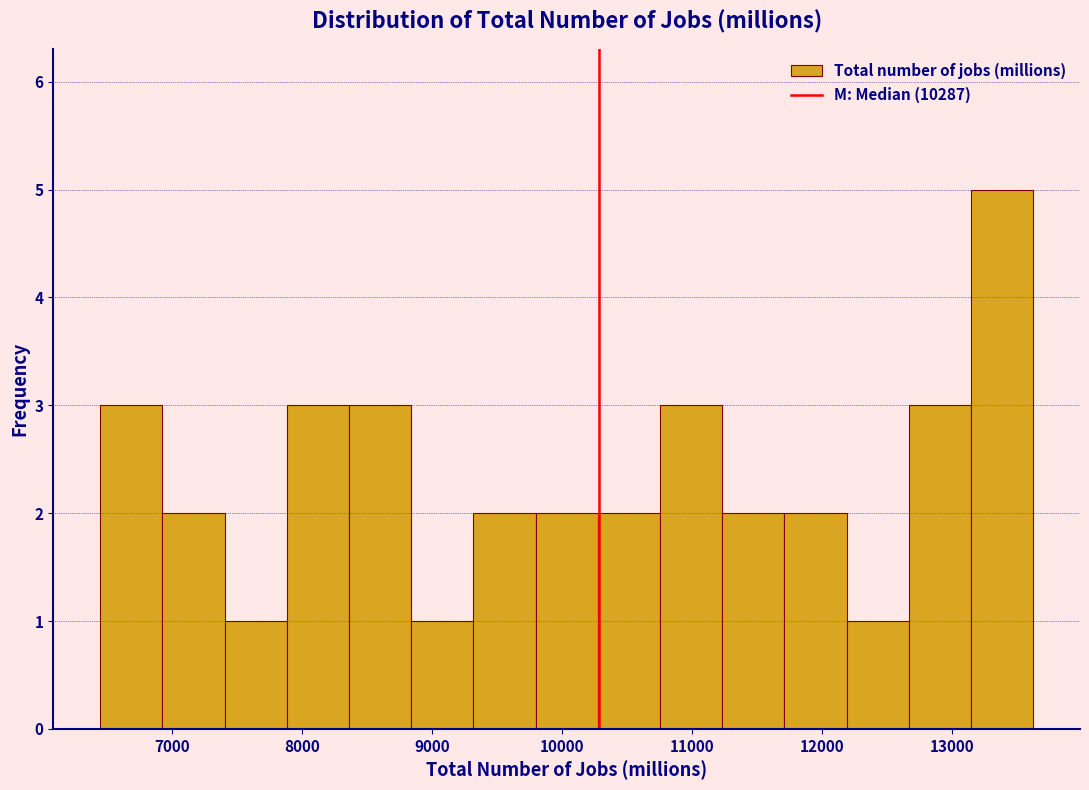

Reading left to right, list every bar in this chart as the range it spans on the x-axis followed by its height. Neither the bar edges nor the heights are printed on the chart, so give them approximately, as read against the axes.

6400 to 6900: 3
6900 to 7400: 2
7400 to 7900: 1
7900 to 8400: 3
8400 to 8800: 3
8800 to 9300: 1
9300 to 9800: 2
9800 to 10300: 2
10300 to 10800: 2
10800 to 11200: 3
11200 to 11700: 2
11700 to 12200: 2
12200 to 12700: 1
12700 to 13100: 3
13100 to 13600: 5